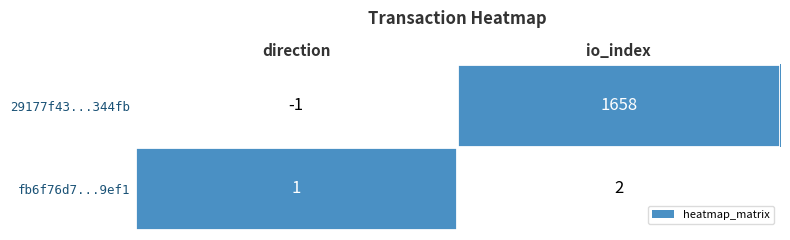

How many positive values does the 29177f43...344fb series have?

1